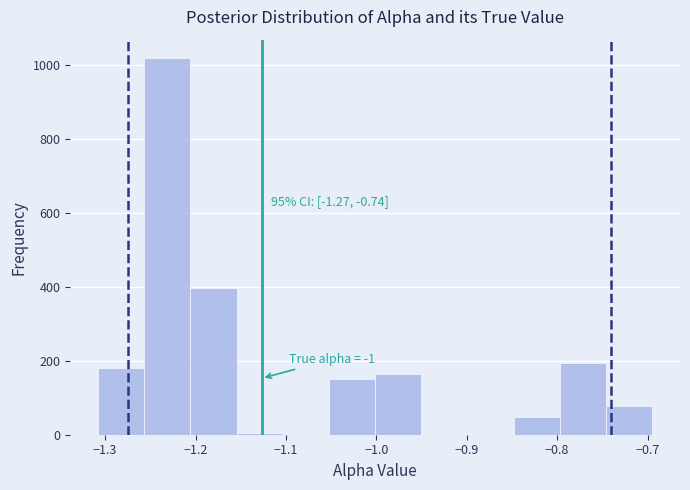

Over which range of the x-axis is the bar tallest?

-1.26 to -1.21